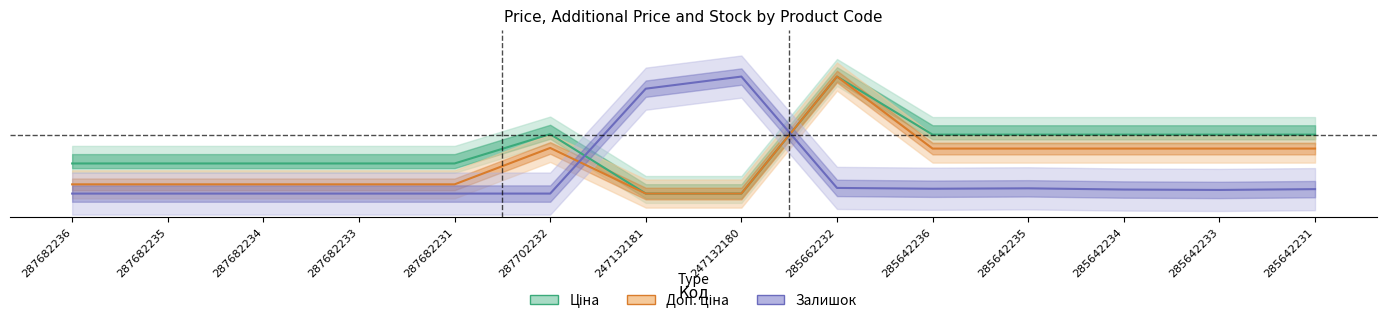

At how many categories does at least one series exceed 0?

14